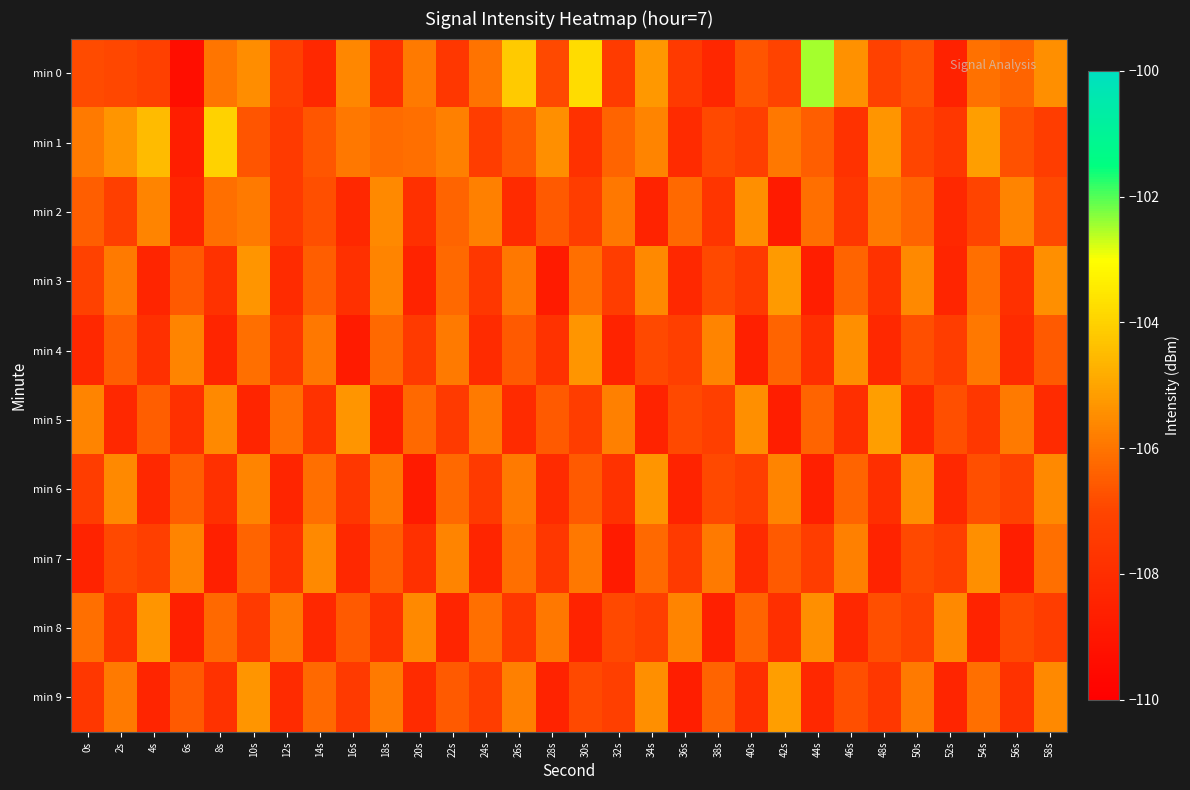

Reading left to right, what are all the values shown in this chart?

min 0: 0s=-106.9	2s=-106.9	4s=-107.2	6s=-109.4	8s=-106.0	10s=-105.5	12s=-107.2	14s=-108.2	16s=-105.6	18s=-107.8	20s=-105.9	22s=-107.6	24s=-106.0	26s=-104.2	28s=-106.9	30s=-103.8	32s=-107.4	34s=-105.2	36s=-107.5	38s=-108.3	40s=-106.7	42s=-107.1	44s=-102.5	46s=-105.4	48s=-107.1	50s=-106.7	52s=-108.5	54s=-106.1	56s=-106.3	58s=-105.5
min 1: 0s=-105.9	2s=-105.3	4s=-104.5	6s=-108.6	8s=-104.0	10s=-106.7	12s=-107.4	14s=-106.6	16s=-105.9	18s=-106.2	20s=-106.1	22s=-105.8	24s=-107.3	26s=-106.5	28s=-105.4	30s=-107.8	32s=-106.3	34s=-105.7	36s=-108.1	38s=-106.9	40s=-107.2	42s=-105.9	44s=-106.5	46s=-107.8	48s=-105.3	50s=-107.0	52s=-107.6	54s=-105.1	56s=-106.7	58s=-107.3
min 2: 0s=-106.5	2s=-107.2	4s=-105.7	6s=-108.3	8s=-106.1	10s=-105.9	12s=-107.5	14s=-106.8	16s=-108.2	18s=-105.6	20s=-107.9	22s=-106.3	24s=-105.8	26s=-108.1	28s=-106.6	30s=-107.3	32s=-105.9	34s=-108.5	36s=-106.2	38s=-107.7	40s=-105.5	42s=-108.8	44s=-106.1	46s=-107.6	48s=-105.9	50s=-106.3	52s=-108.2	54s=-107.0	56s=-105.7	58s=-106.9
min 3: 0s=-107.1	2s=-105.9	4s=-108.3	6s=-106.6	8s=-107.8	10s=-105.3	12s=-108.1	14s=-106.5	16s=-107.9	18s=-105.7	20s=-108.5	22s=-106.2	24s=-107.6	26s=-105.9	28s=-108.8	30s=-106.1	32s=-107.3	34s=-105.6	36s=-108.2	38s=-106.9	40s=-107.5	42s=-105.2	44s=-108.7	46s=-106.3	48s=-107.8	50s=-105.6	52s=-108.3	54s=-106.1	56s=-107.9	58s=-105.5
min 4: 0s=-108.2	2s=-106.5	4s=-107.9	6s=-105.7	8s=-108.3	10s=-106.1	12s=-107.6	14s=-105.9	16s=-108.8	18s=-106.2	20s=-107.5	22s=-105.9	24s=-108.1	26s=-106.6	28s=-107.8	30s=-105.3	32s=-108.5	34s=-106.9	36s=-107.2	38s=-105.7	40s=-108.6	42s=-106.3	44s=-107.9	46s=-105.5	48s=-108.2	50s=-106.8	52s=-107.3	54s=-105.9	56s=-108.1	58s=-106.6
min 5: 0s=-105.7	2s=-108.2	4s=-106.5	6s=-107.9	8s=-105.6	10s=-108.3	12s=-106.1	14s=-107.8	16s=-105.3	18s=-108.6	20s=-106.2	22s=-107.5	24s=-105.9	26s=-108.1	28s=-106.6	30s=-107.3	32s=-105.8	34s=-108.5	36s=-106.9	38s=-107.2	40s=-105.5	42s=-108.7	44s=-106.3	46s=-107.9	48s=-105.1	50s=-108.2	52s=-106.8	54s=-107.6	56s=-105.9	58s=-108.1
min 6: 0s=-107.3	2s=-105.6	4s=-108.2	6s=-106.5	8s=-107.9	10s=-105.7	12s=-108.3	14s=-106.1	16s=-107.6	18s=-105.9	20s=-108.8	22s=-106.2	24s=-107.5	26s=-105.9	28s=-108.1	30s=-106.6	32s=-107.8	34s=-105.3	36s=-108.5	38s=-106.9	40s=-107.2	42s=-105.7	44s=-108.6	46s=-106.3	48s=-107.9	50s=-105.5	52s=-108.2	54s=-106.8	56s=-107.1	58s=-105.6
min 7: 0s=-108.5	2s=-106.9	4s=-107.2	6s=-105.7	8s=-108.6	10s=-106.3	12s=-107.8	14s=-105.6	16s=-108.2	18s=-106.5	20s=-107.9	22s=-105.7	24s=-108.3	26s=-106.1	28s=-107.6	30s=-105.9	32s=-108.8	34s=-106.2	36s=-107.5	38s=-105.9	40s=-108.1	42s=-106.6	44s=-107.3	46s=-105.8	48s=-108.5	50s=-106.9	52s=-107.2	54s=-105.5	56s=-108.7	58s=-106.1
min 8: 0s=-106.1	2s=-107.8	4s=-105.3	6s=-108.6	8s=-106.2	10s=-107.5	12s=-105.9	14s=-108.2	16s=-106.6	18s=-107.8	20s=-105.6	22s=-108.3	24s=-106.1	26s=-107.6	28s=-105.9	30s=-108.5	32s=-106.9	34s=-107.2	36s=-105.7	38s=-108.6	40s=-106.3	42s=-107.9	44s=-105.5	46s=-108.2	48s=-106.8	50s=-107.1	52s=-105.6	54s=-108.5	56s=-106.9	58s=-107.3
min 9: 0s=-107.6	2s=-105.9	4s=-108.3	6s=-106.6	8s=-107.8	10s=-105.3	12s=-108.1	14s=-106.2	16s=-107.5	18s=-105.9	20s=-108.1	22s=-106.6	24s=-107.3	26s=-105.8	28s=-108.5	30s=-106.9	32s=-107.2	34s=-105.5	36s=-108.7	38s=-106.3	40s=-107.9	42s=-105.1	44s=-108.2	46s=-106.8	48s=-107.6	50s=-105.9	52s=-108.3	54s=-106.1	56s=-107.8	58s=-105.6